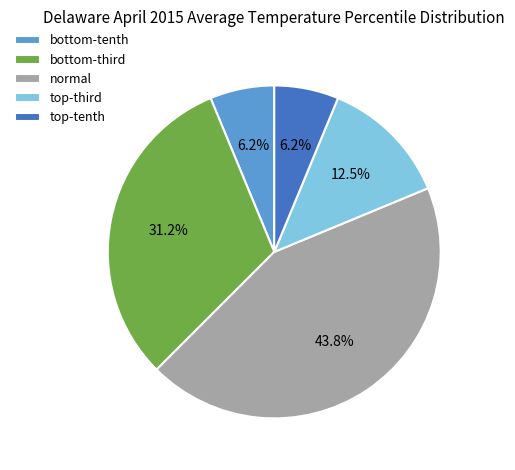

How many segments does this pie chart have?

5